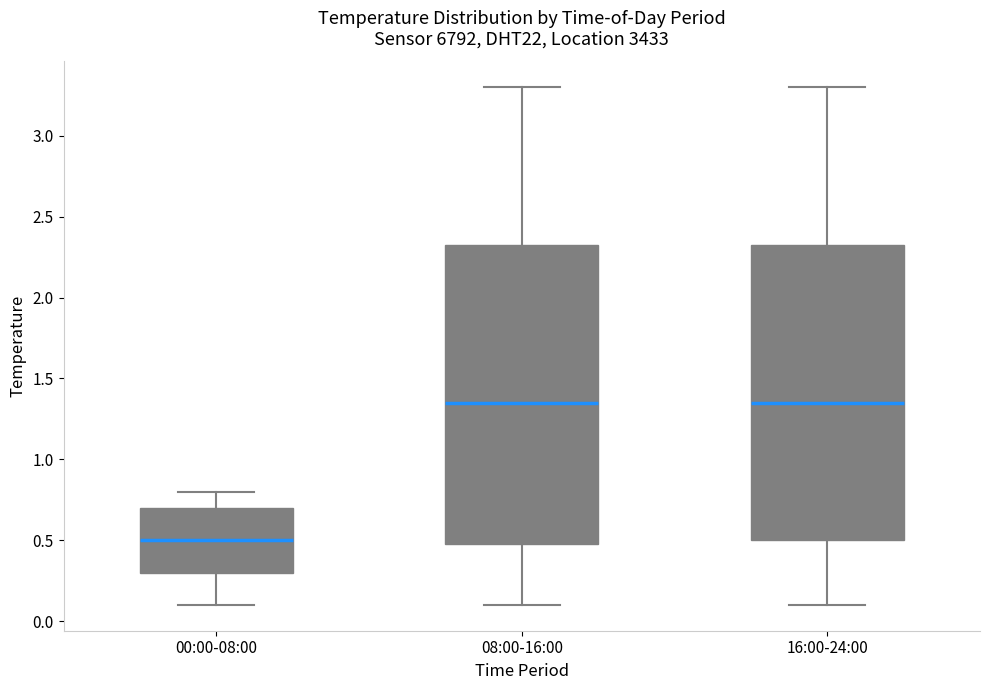

Where does the upper whisker of the box for 00:00-08:00 end on the y-axis? The values are not printed on the chart, so give them approximately, as read against the axis.

0.80